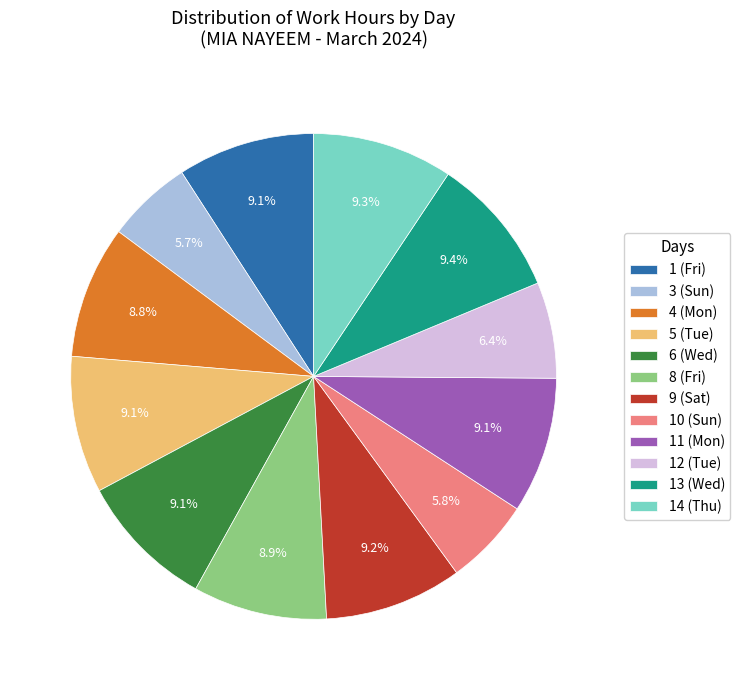

How many segments does this pie chart have?

12